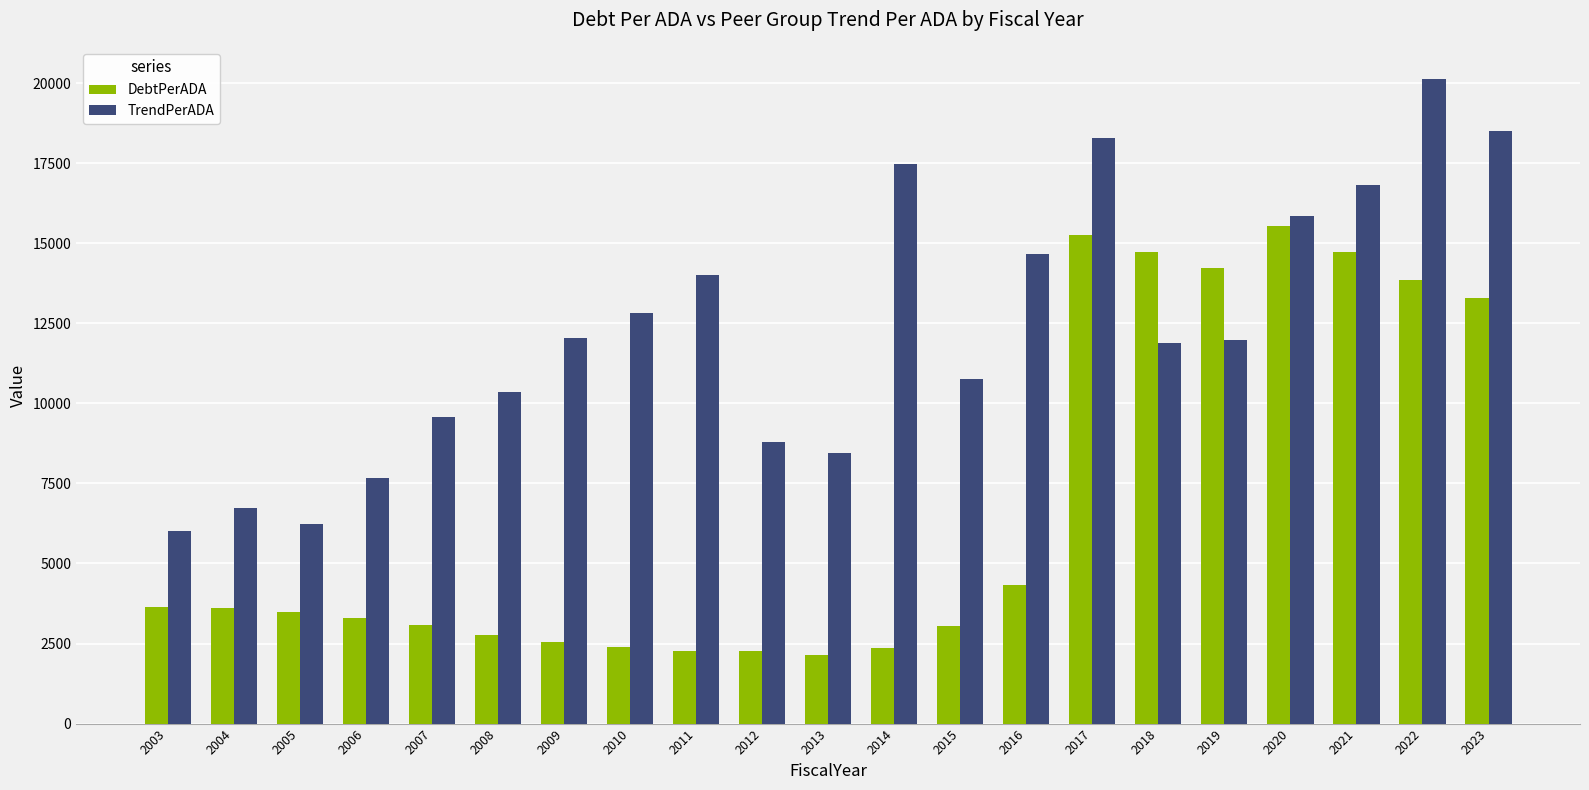

The DebtPerADA series shows 8467.3 at 2019. True or false?

False